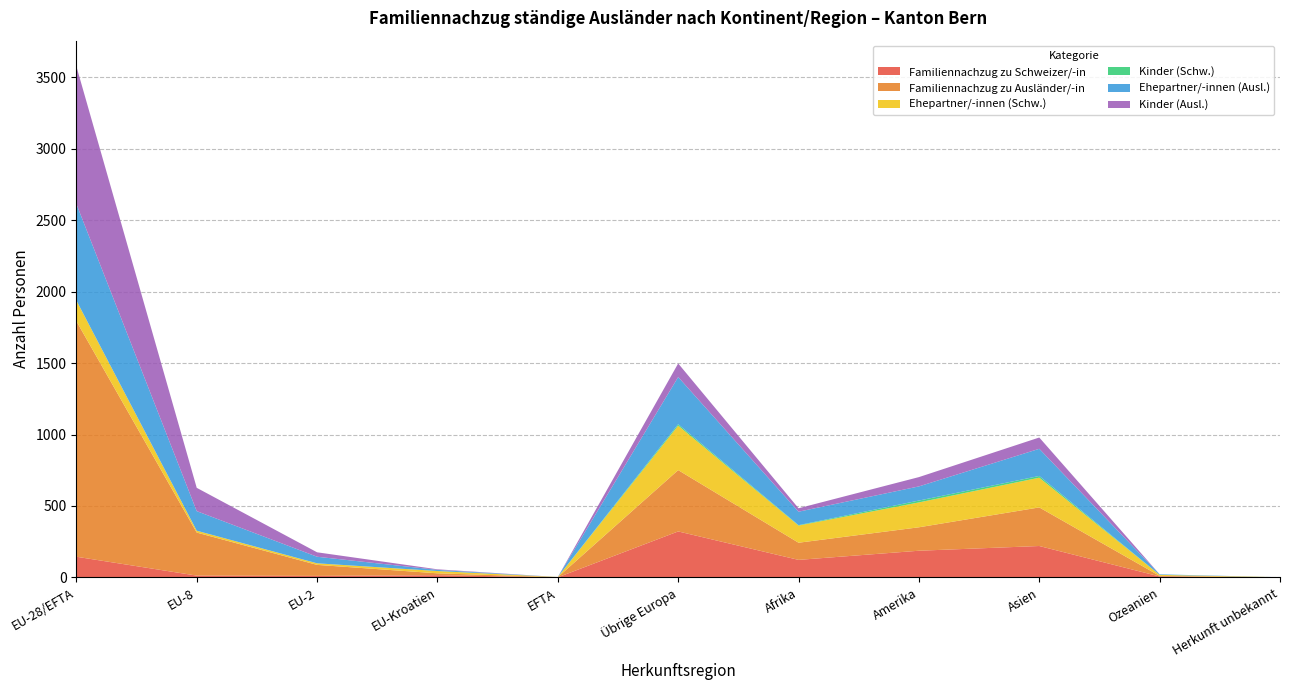

Reading left to right, list all the values displayed in this chart.

Familiennachzug zu Schweizer/-in: EU-28/EFTA=145	EU-8=13	EU-2=11	EU-Kroatien=16	EFTA=1	Übrige Europa=322	Afrika=123	Amerika=187	Asien=220	Ozeanien=7	Herkunft unbekannt=1
Familiennachzug zu Ausländer/-in: EU-28/EFTA=1648	EU-8=301	EU-2=77	EU-Kroatien=13	EFTA=1	Übrige Europa=429	Afrika=120	Amerika=164	Asien=270	Ozeanien=4	Herkunft unbekannt=0
Ehepartner/-innen (Schw.): EU-28/EFTA=144	EU-8=13	EU-2=11	EU-Kroatien=16	EFTA=1	Übrige Europa=311	Afrika=120	Amerika=174	Asien=208	Ozeanien=7	Herkunft unbekannt=1
Kinder (Schw.): EU-28/EFTA=1	EU-8=0	EU-2=0	EU-Kroatien=0	EFTA=0	Übrige Europa=10	Afrika=3	Amerika=13	Asien=12	Ozeanien=0	Herkunft unbekannt=0
Ehepartner/-innen (Ausl.): EU-28/EFTA=675	EU-8=137	EU-2=46	EU-Kroatien=8	EFTA=0	Übrige Europa=330	Afrika=94	Amerika=99	Asien=190	Ozeanien=4	Herkunft unbekannt=0
Kinder (Ausl.): EU-28/EFTA=963	EU-8=163	EU-2=31	EU-Kroatien=4	EFTA=0	Übrige Europa=95	Afrika=24	Amerika=65	Asien=79	Ozeanien=0	Herkunft unbekannt=0